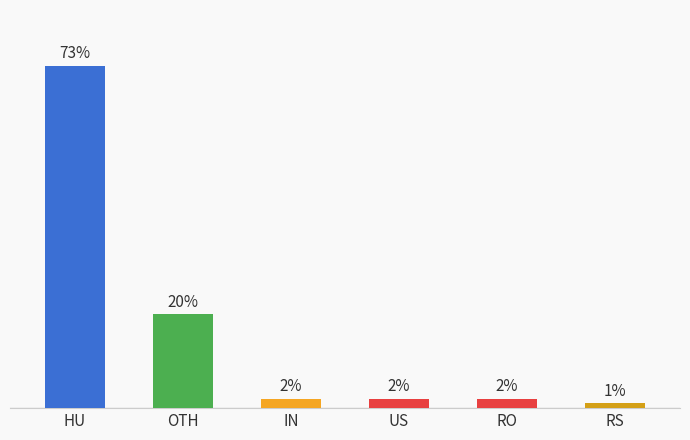

Which label corresponds to the largest value in the chart?

HU